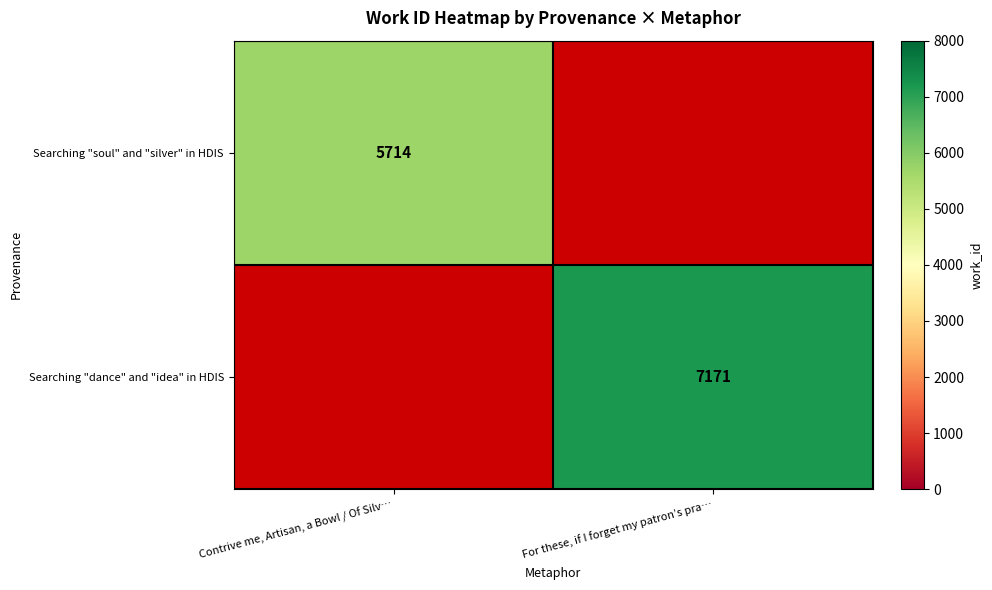

The Searching "soul" and "silver" in HDIS series shows 0 at For these, if I forget my patron’s pra…. True or false?

True